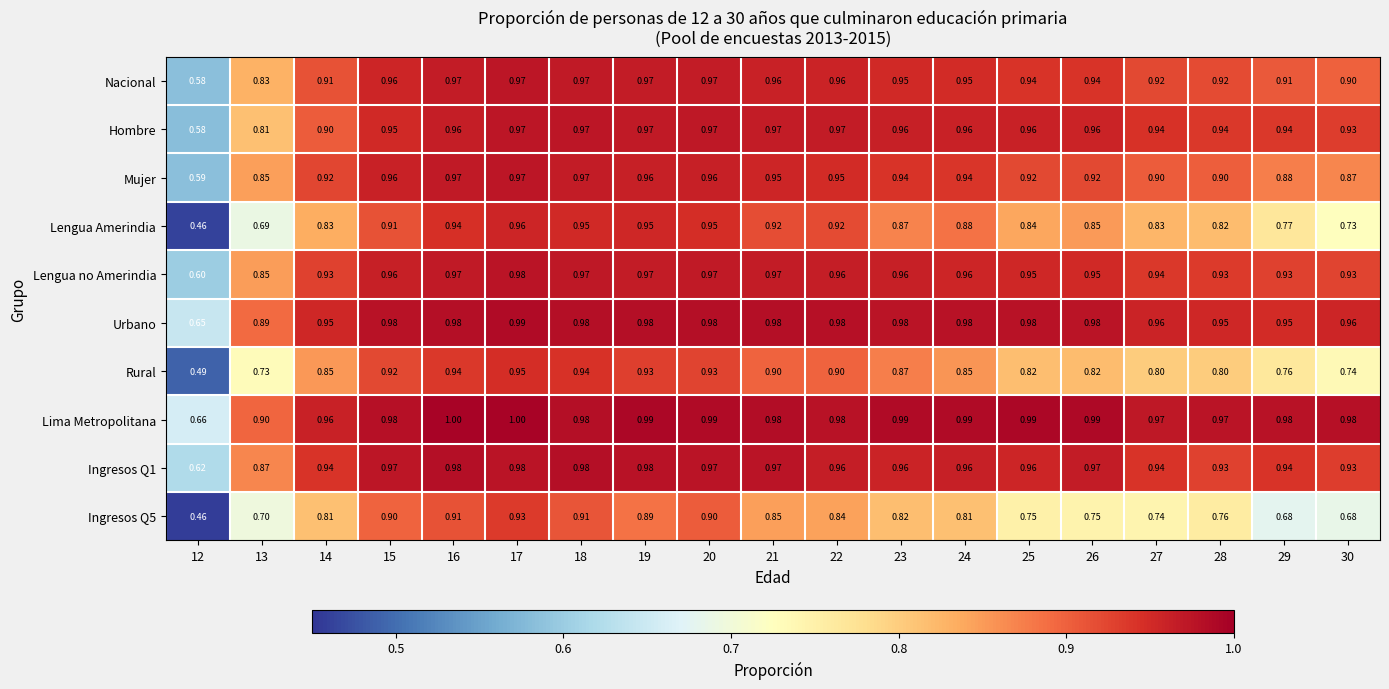

Is the value of Ingresos Q5 at 23 greater than the value of Mujer at 30?

No